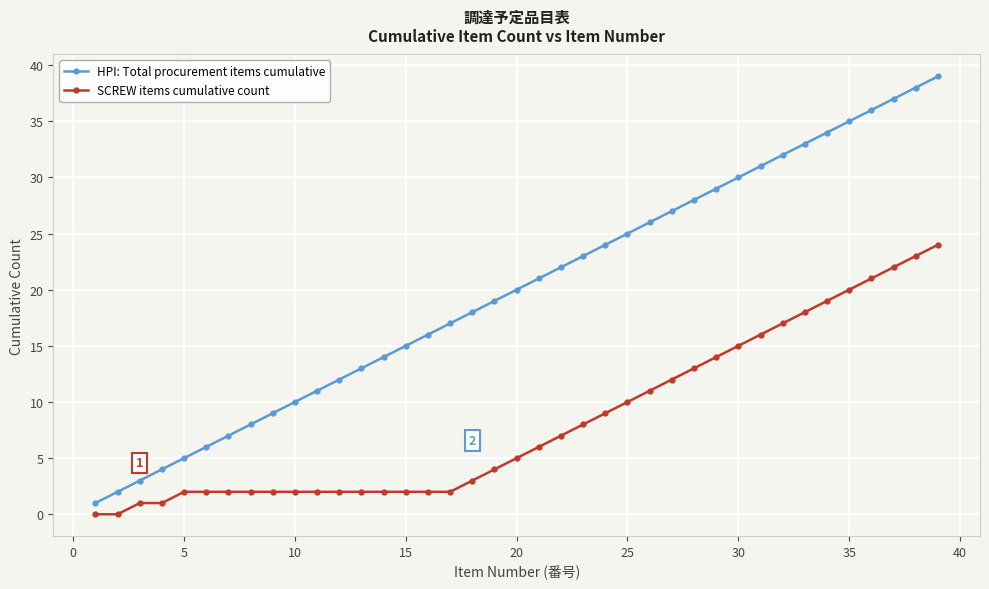

Rank the series by their maximum value, from lowest to highest.

SCREW items cumulative count, HPI: Total procurement items cumulative